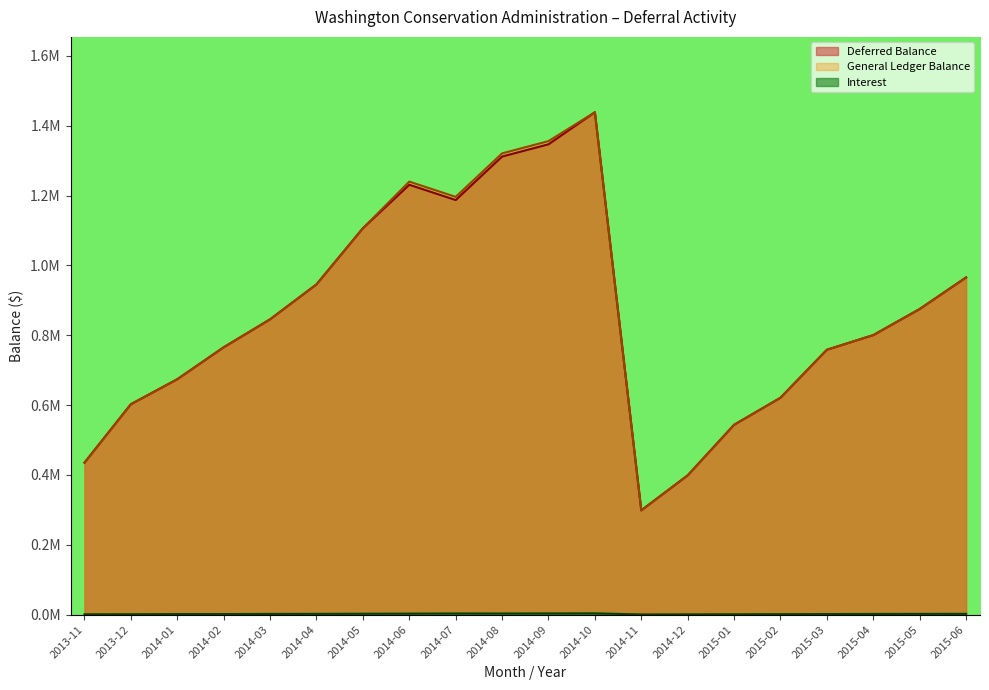

At which label does Deferred Balance reach its peak?

2014-10